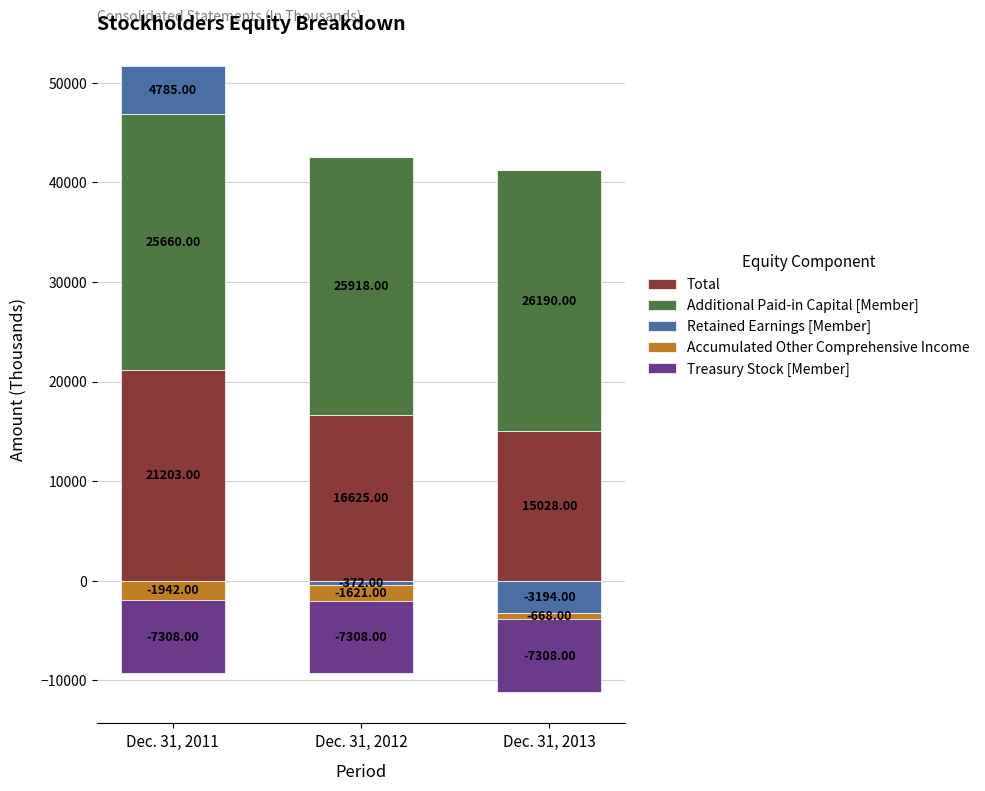

The Treasury Stock [Member] series shows -2336 at Dec. 31, 2012. True or false?

False